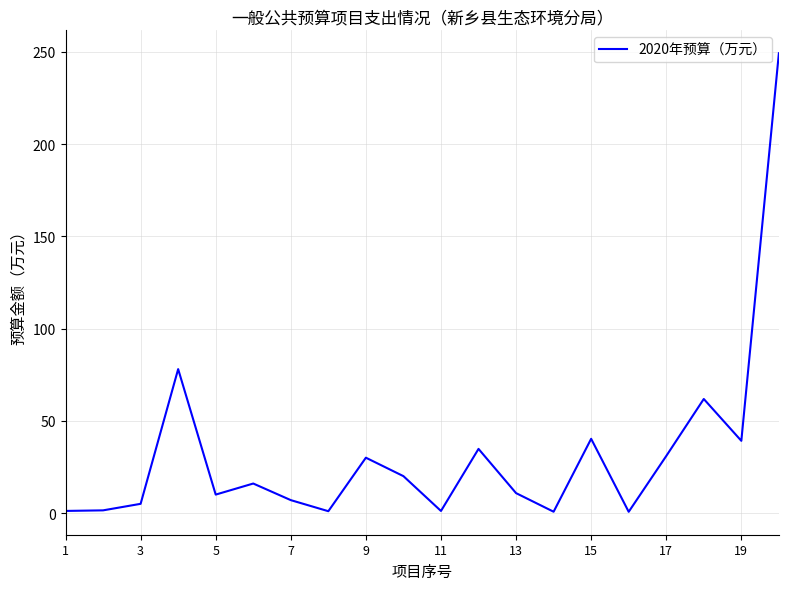

What is the smallest value displayed?

0.7